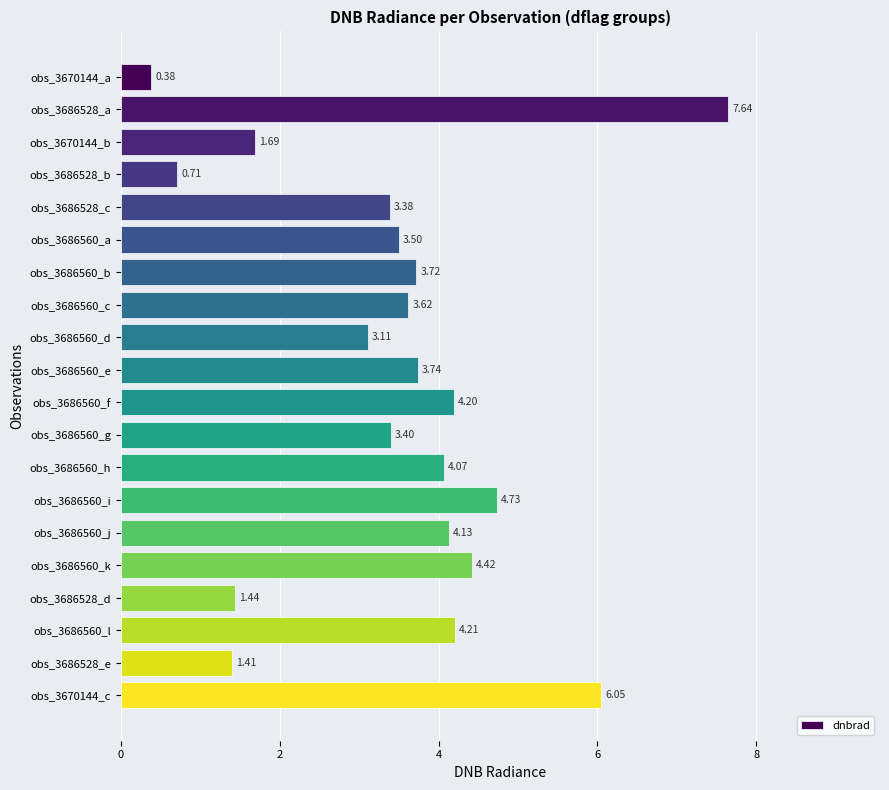

List the labels in order of value, smallest first.

obs_3670144_a, obs_3686528_b, obs_3686528_e, obs_3686528_d, obs_3670144_b, obs_3686560_d, obs_3686528_c, obs_3686560_g, obs_3686560_a, obs_3686560_c, obs_3686560_b, obs_3686560_e, obs_3686560_h, obs_3686560_j, obs_3686560_f, obs_3686560_l, obs_3686560_k, obs_3686560_i, obs_3670144_c, obs_3686528_a